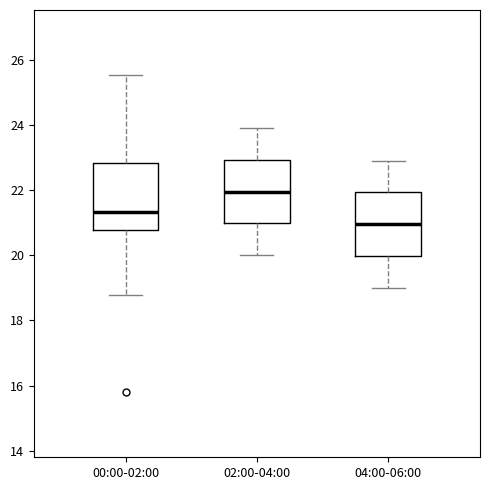

Which box has the highest median line?

02:00-04:00